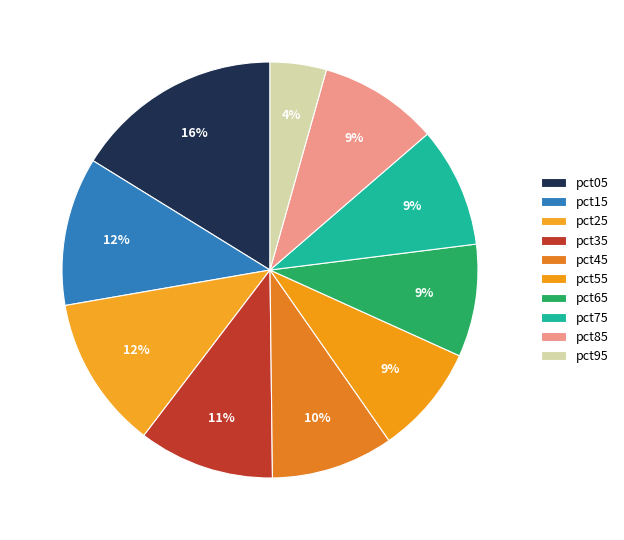

What is the largest slice in the pie chart?

pct05